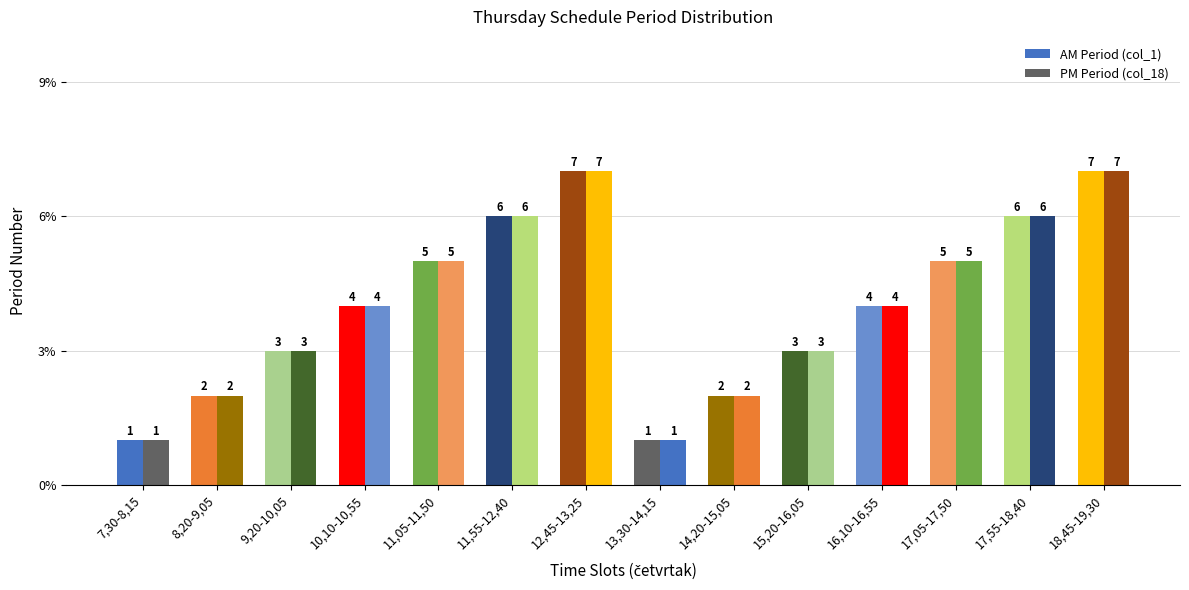

Reading left to right, list all the values displayed in this chart.

AM Period (col_1): 1	2	3	4	5	6	7	1	2	3	4	5	6	7
PM Period (col_18): 1	2	3	4	5	6	7	1	2	3	4	5	6	7